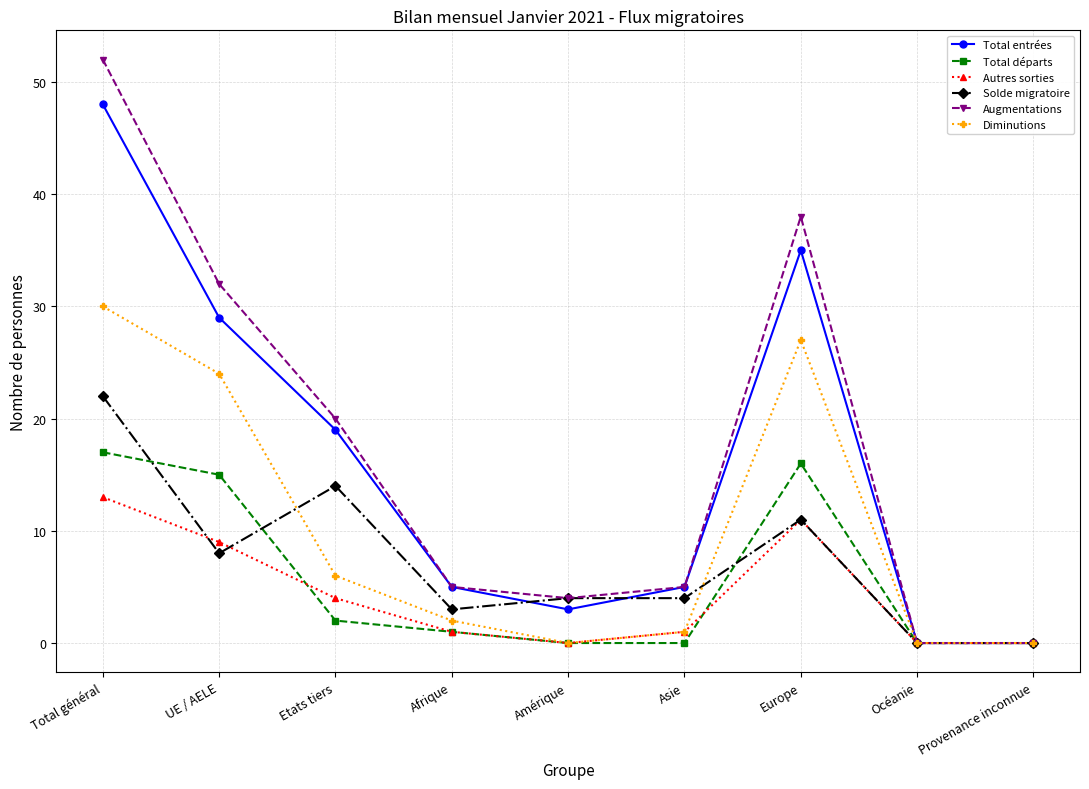

List the series in order of their peak value, lowest first.

Autres sorties, Total départs, Solde migratoire, Diminutions, Total entrées, Augmentations